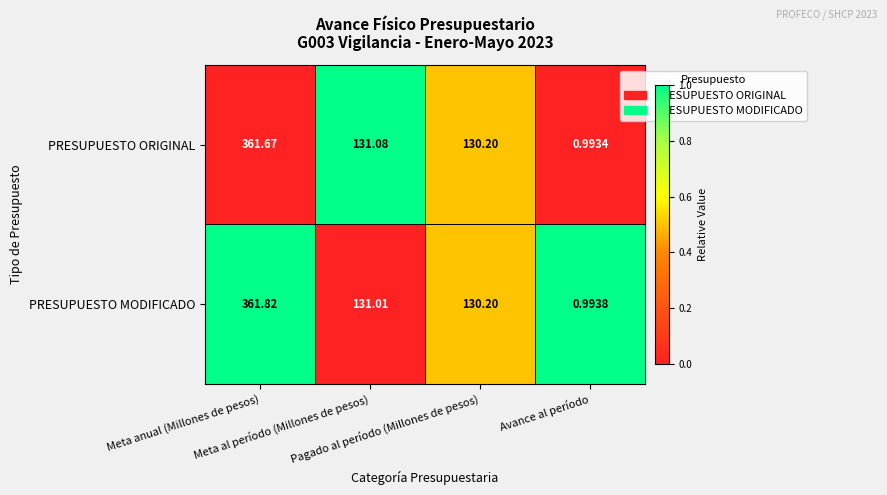

Which series has the widest spread of values?

PRESUPUESTO MODIFICADO